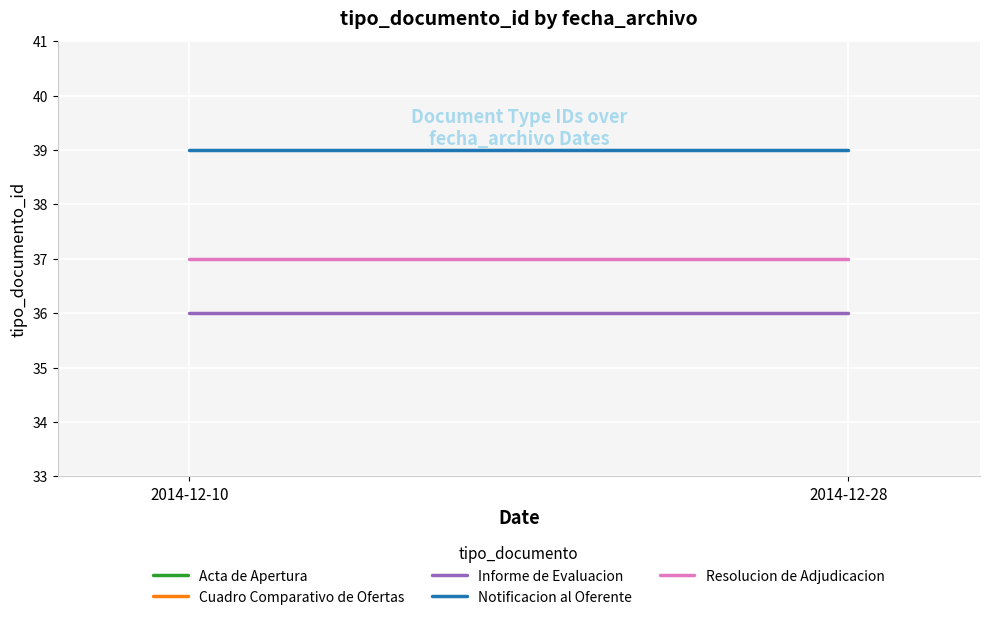

What value does the Resolucion de Adjudicacion series have at 2014-12-28?

37